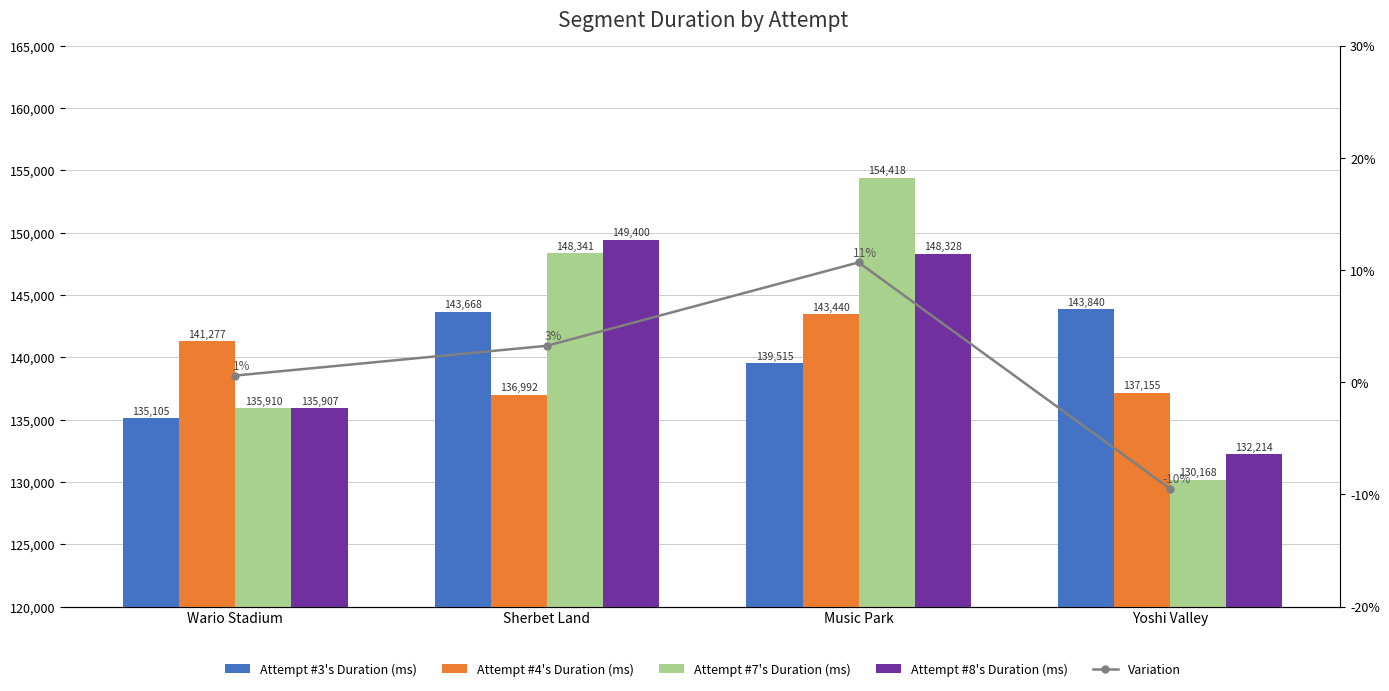

Reading left to right, extract all data points from this chart.

Attempt #3's Duration (ms): 135105.0	143668.0	139515.0	143840.0
Attempt #4's Duration (ms): 141277.0	136992.0	143440.0	137155.0
Attempt #7's Duration (ms): 135910.0	148341.0	154418.0	130168.0
Attempt #8's Duration (ms): 135907.0	149400.0	148328.0	132214.0
Variation: 0.6	3.3	10.7	-9.5